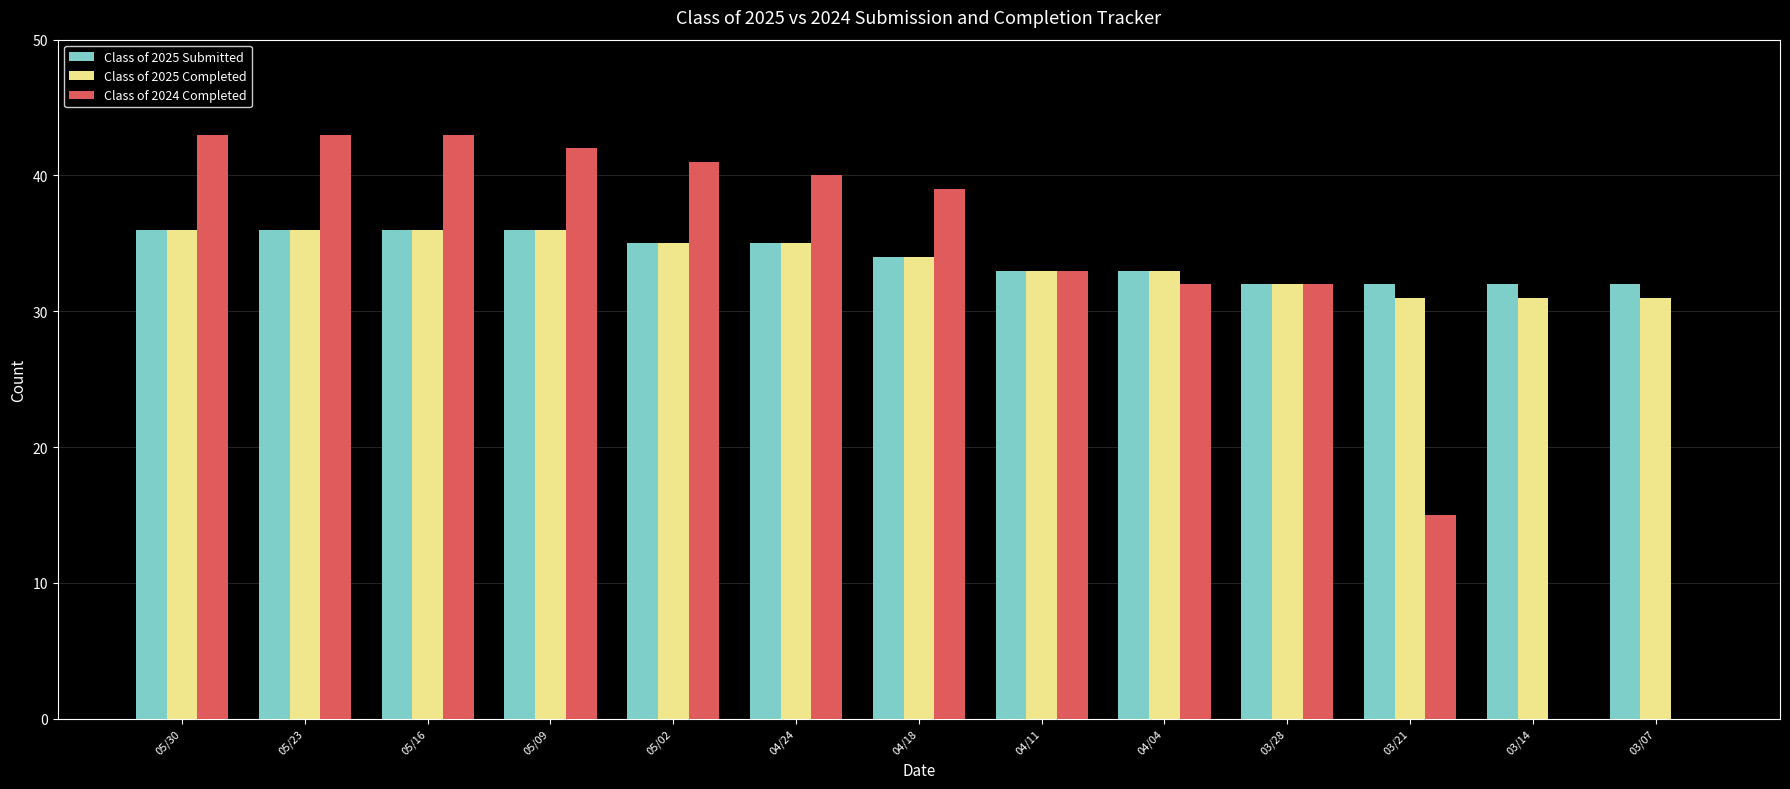

Read the Class of 2024 Completed value at 03/21.

15